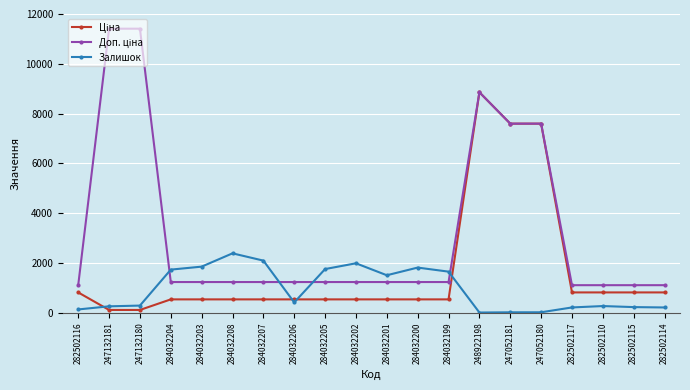

What is the total value across all series at 284032208?

4162.4